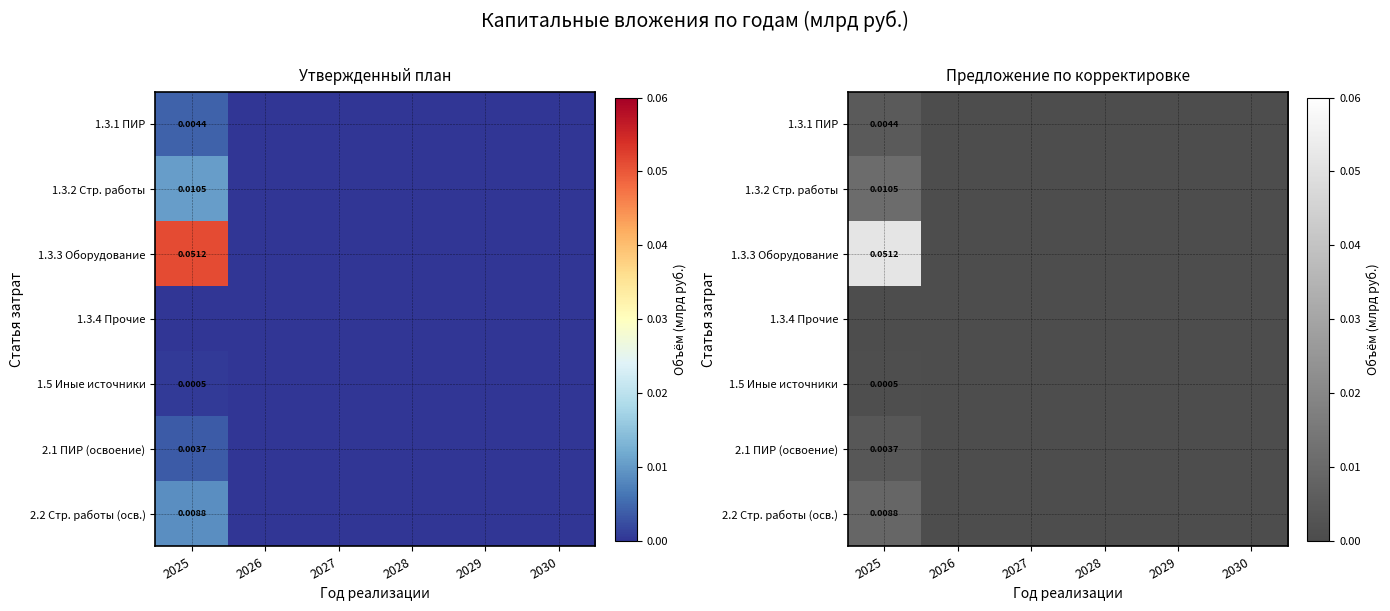

What is the spread (max minus min) of values at 2025?

0.1